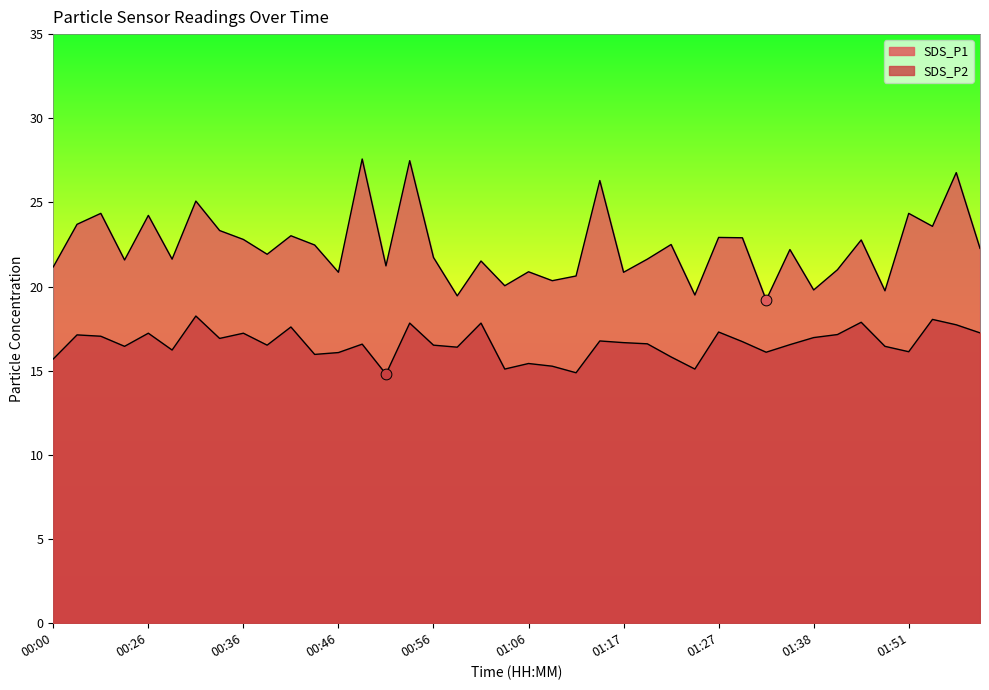

What is the total value across all series at 00:31?

43.3